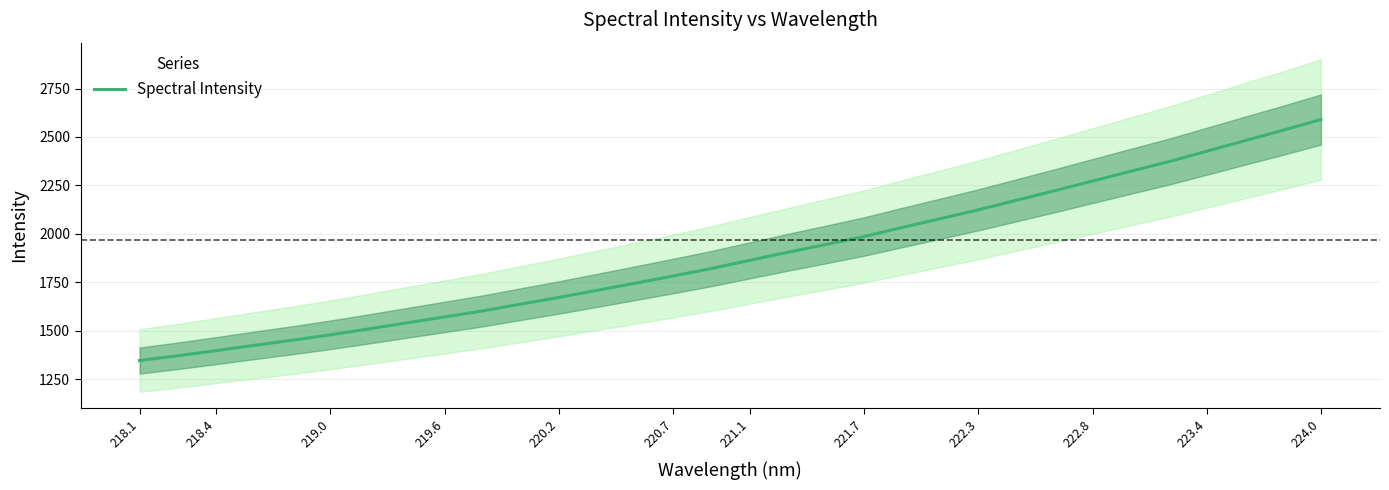

Reading right to left, list all the values displayed in this chart.

2590.2	2534.6	2480.8	2426.6	2372.5	2322.8	2272.6	2222.1	2173.1	2123.8	2078.1	2032.7	1986.0	1945.1	1904.8	1863.1	1821.1	1782.6	1745.3	1708.5	1672.0	1637.4	1602.5	1571.1	1540.3	1509.1	1478.9	1450.6	1424.3	1396.9	1370.5	1346.2